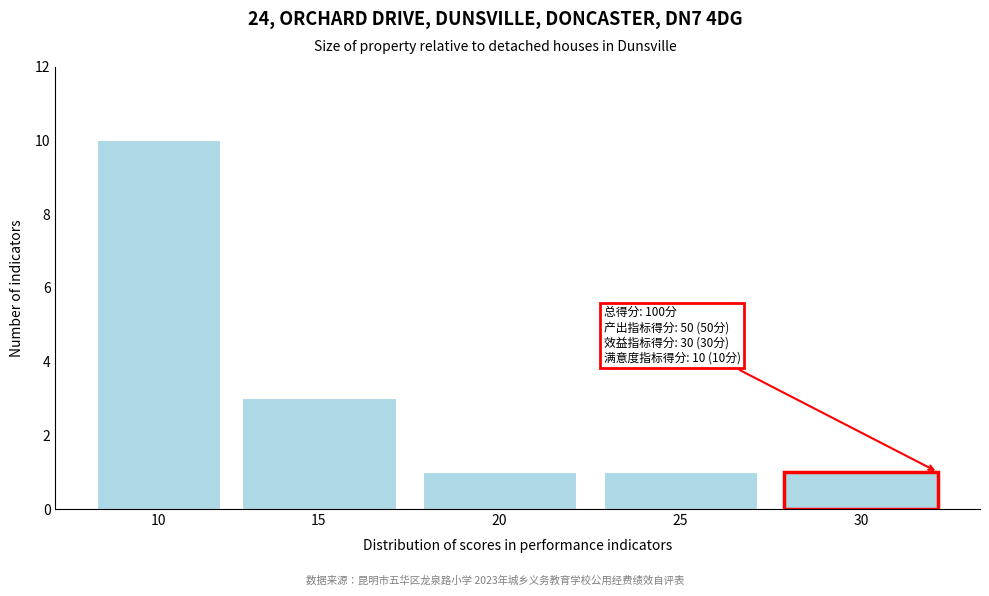

Reading left to right, transcribe all the data shown in this chart.

10=10	15=3	20=1	25=1	30=1